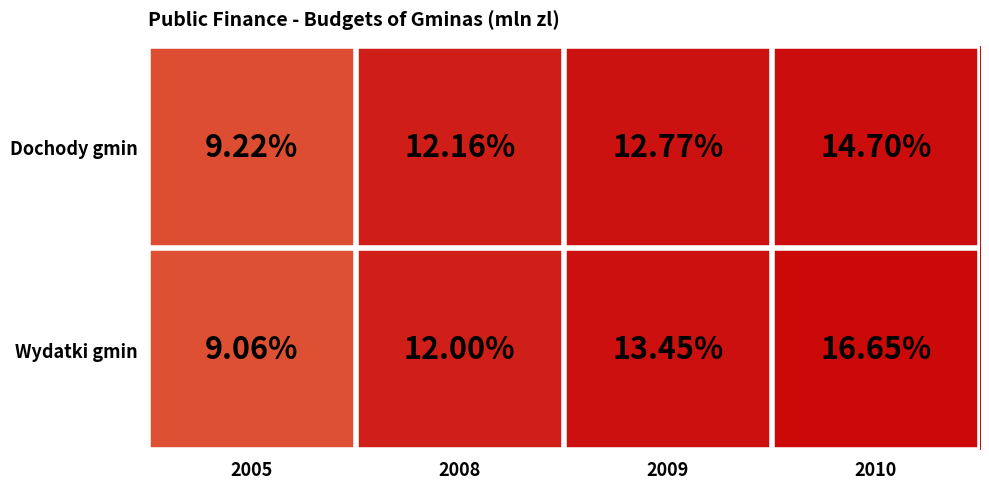

Is the value of Wydatki gmin at 2008 greater than the value of Dochody gmin at 2010?

No